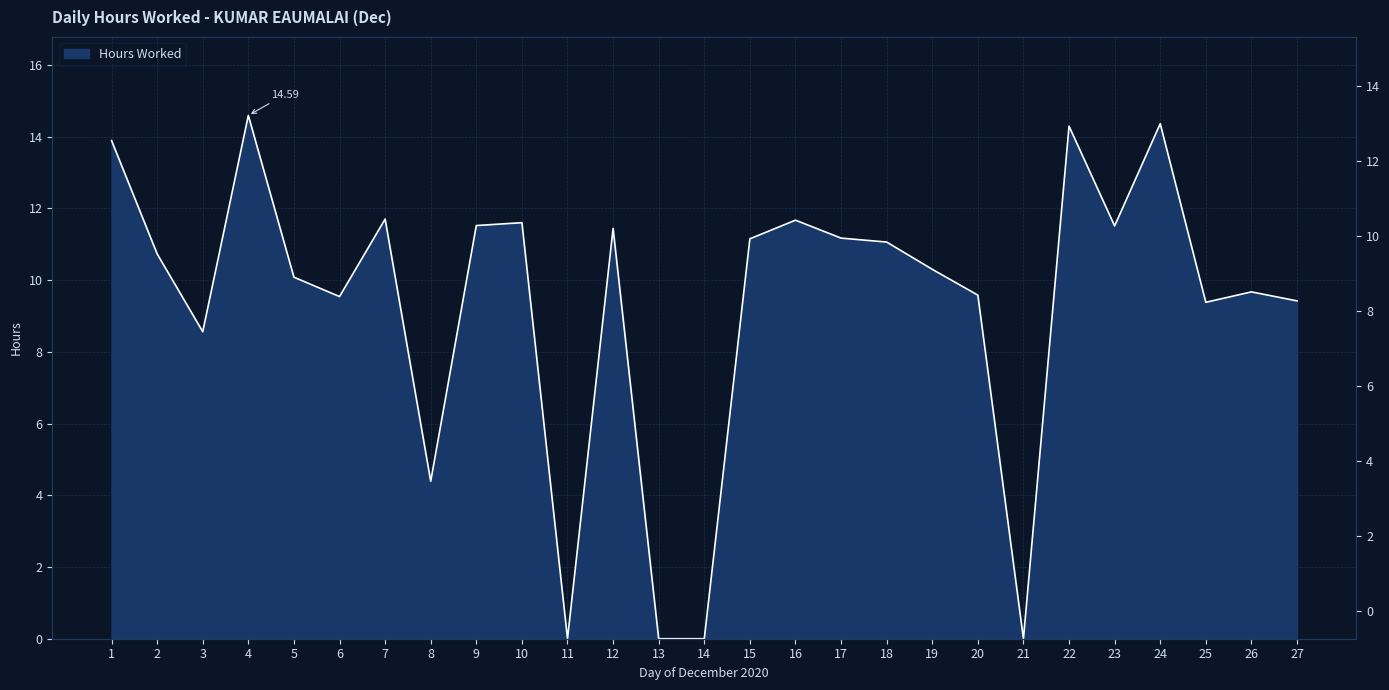

What is the average value?

9.3